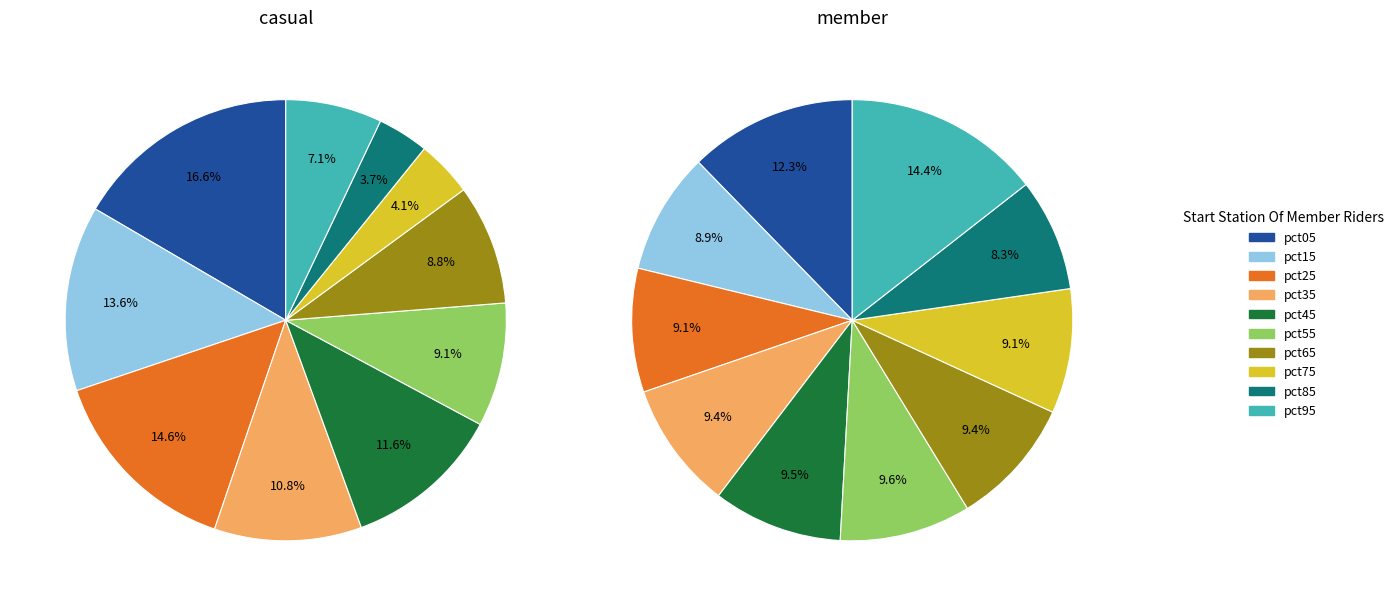

Is there a majority slice in this chart?

No